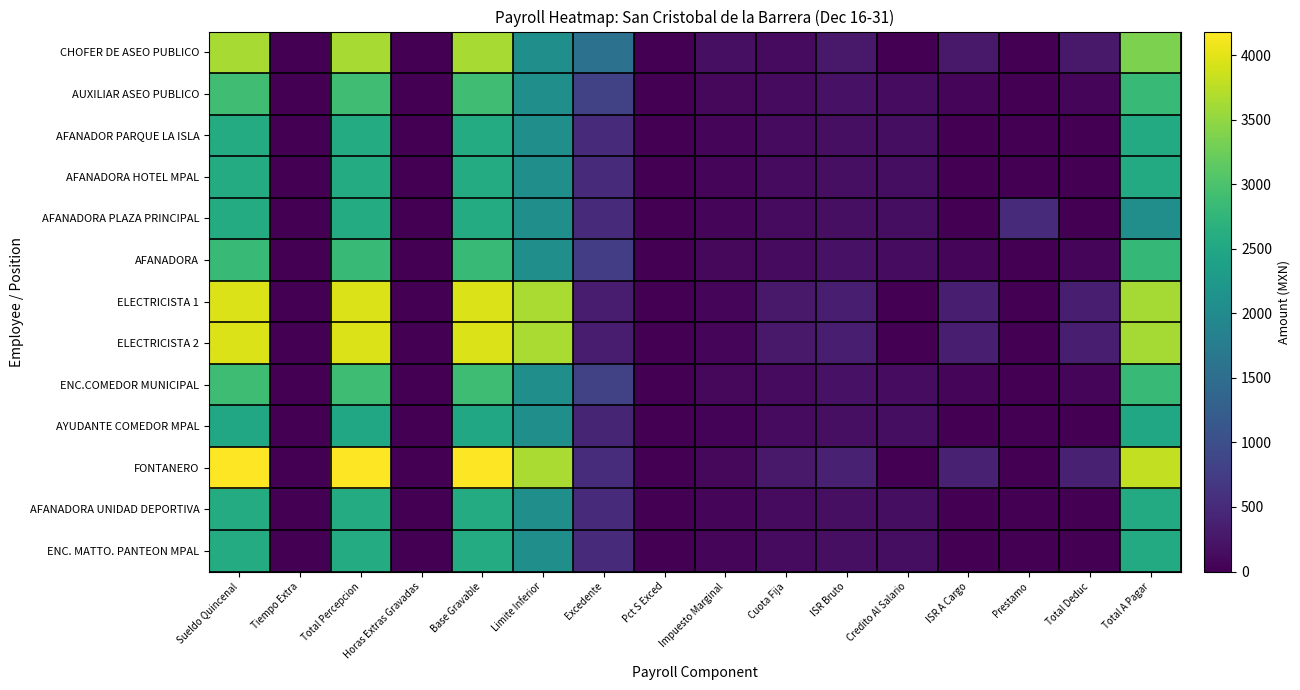

What is the spread (max minus min) of values at Sueldo Quincenal?

1675.1